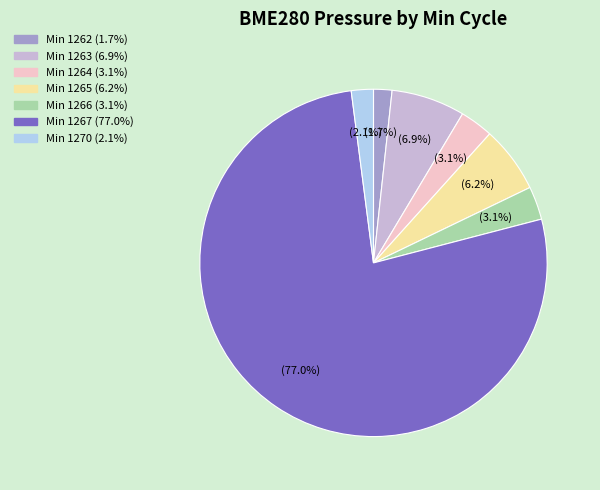

Is there a majority slice in this chart?

Yes